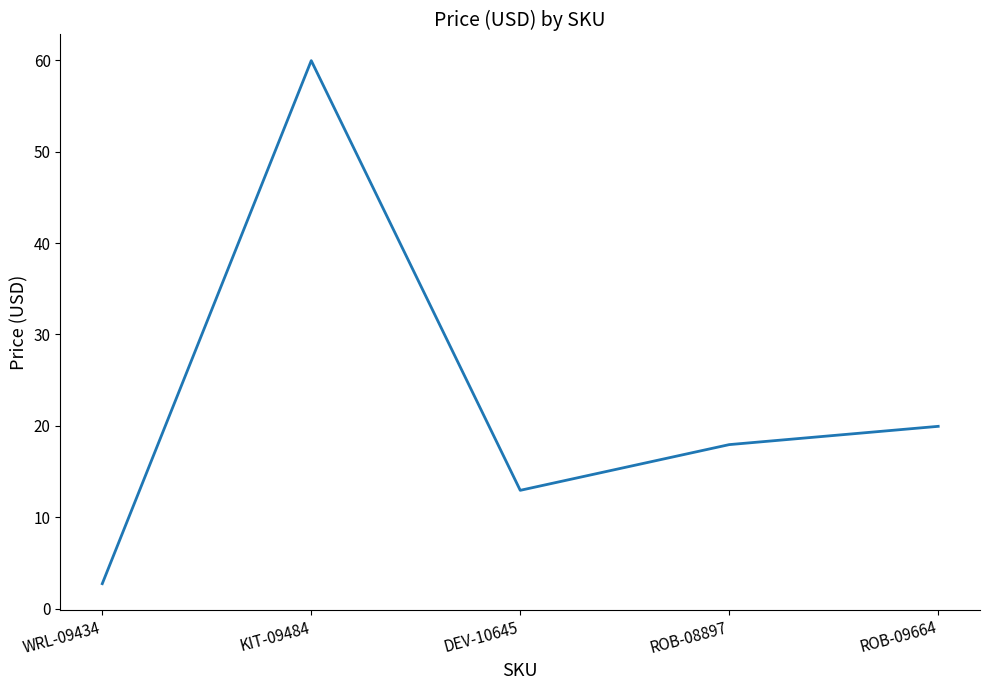

At which category does the data reach its first local valley?

DEV-10645